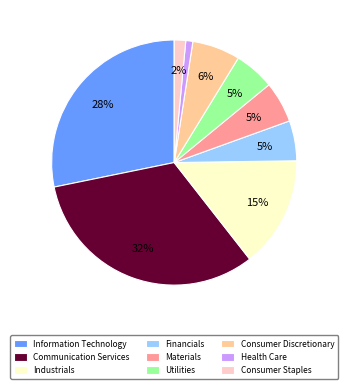

Which category has the biggest portion of the pie?

Communication Services